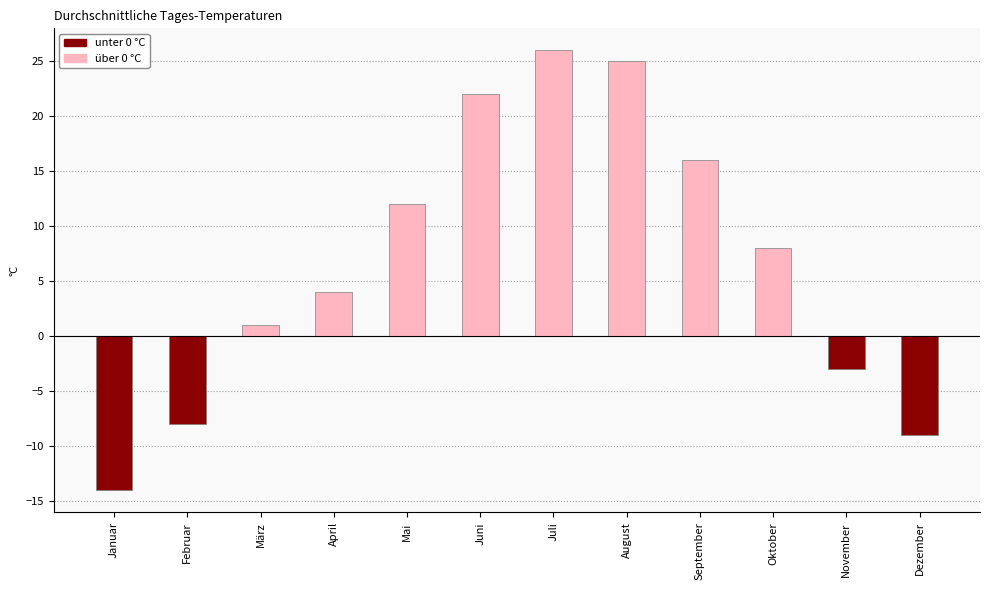

What is the smallest value displayed?

-14